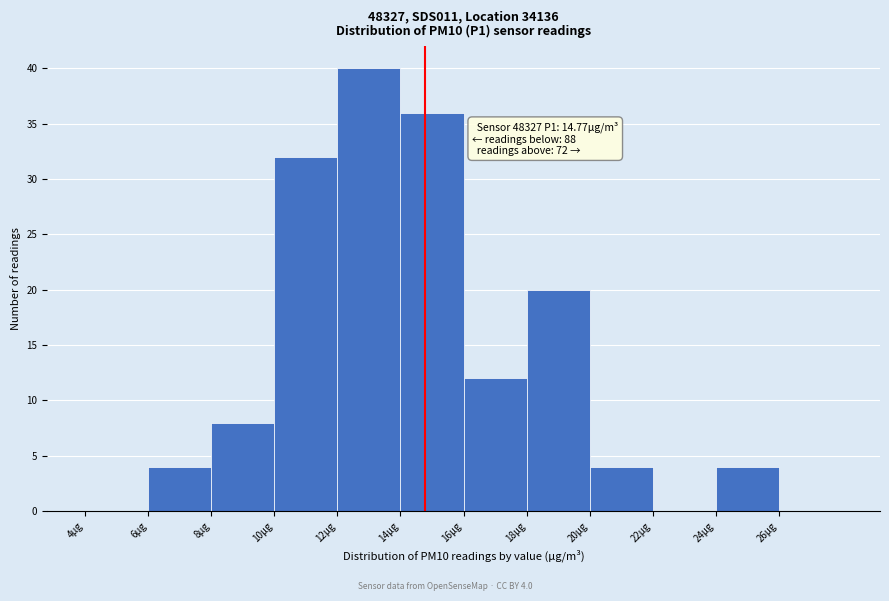

Over which range of the x-axis is the bar tallest?

12 to 14